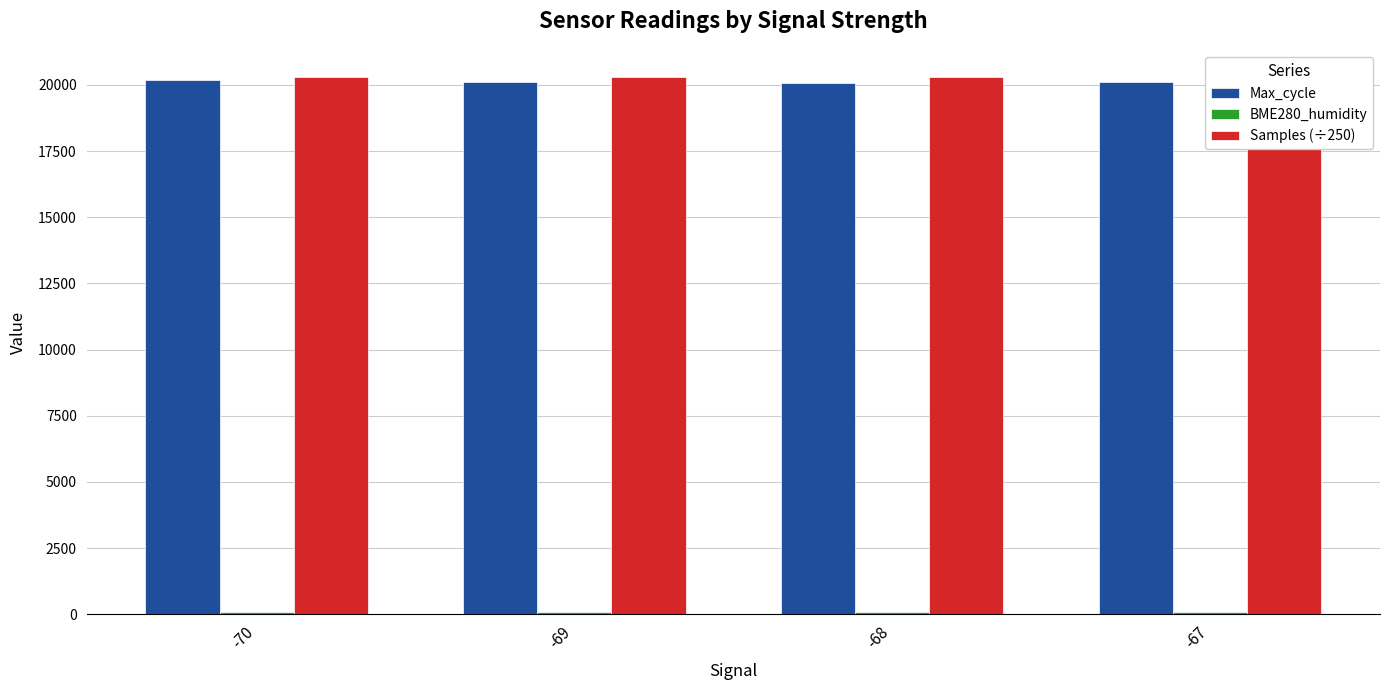

Count the number of data series in this chart.

3